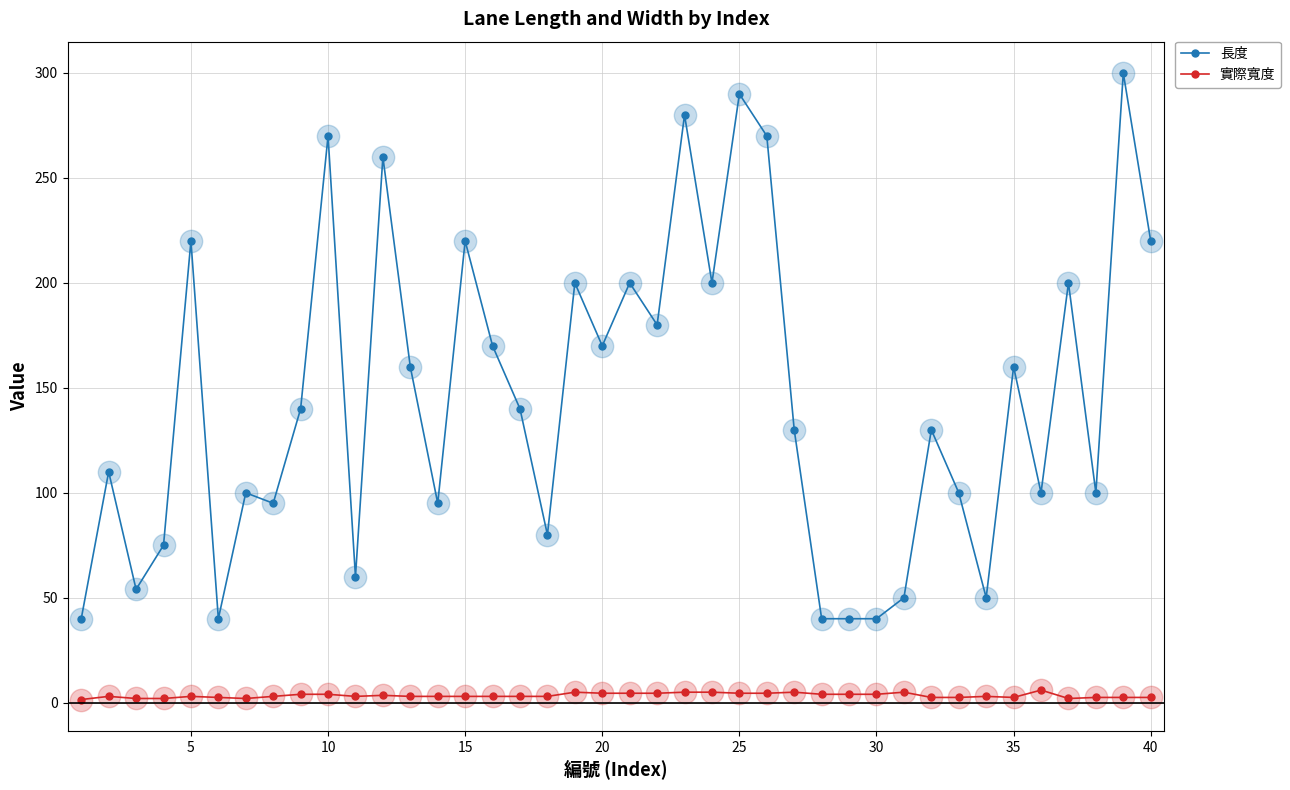

At how many categories does at least one series exceed 252?

6